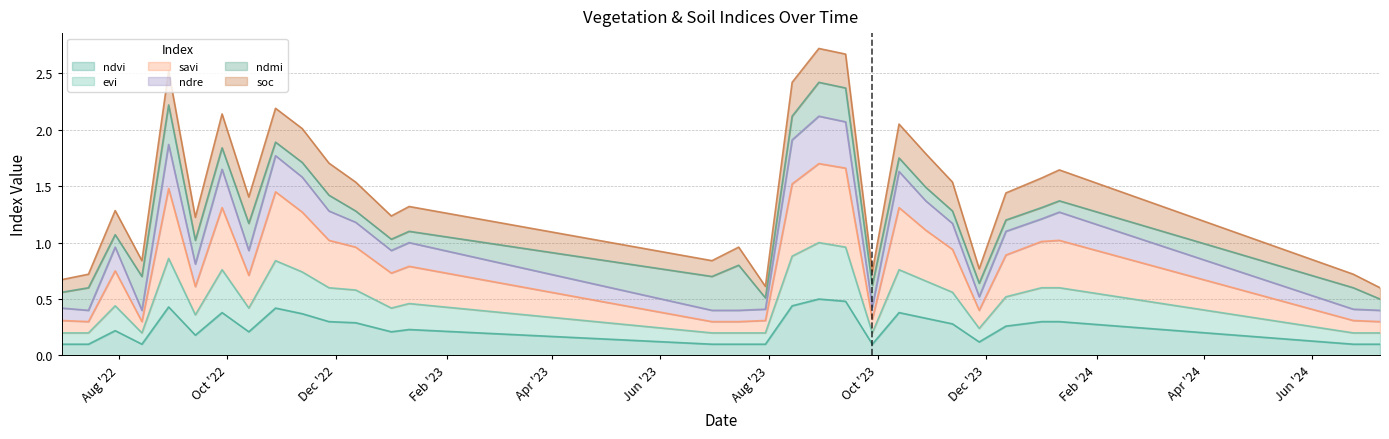

Rank the categories by evi value from lowest to highest.

30-06-2022, 15-07-2022, 14-08-2022, 30-06-2023, 15-07-2023, 30-07-2023, 28-09-2023, 24-06-2024, 09-07-2024, 27-11-2023, 13-09-2022, 13-10-2022, 01-01-2023, 30-07-2022, 11-01-2023, 12-12-2023, 12-11-2023, 12-12-2022, 27-11-2022, 01-01-2024, 11-01-2024, 28-10-2023, 12-11-2022, 28-09-2022, 13-10-2023, 28-10-2022, 29-08-2022, 14-08-2023, 13-09-2023, 29-08-2023